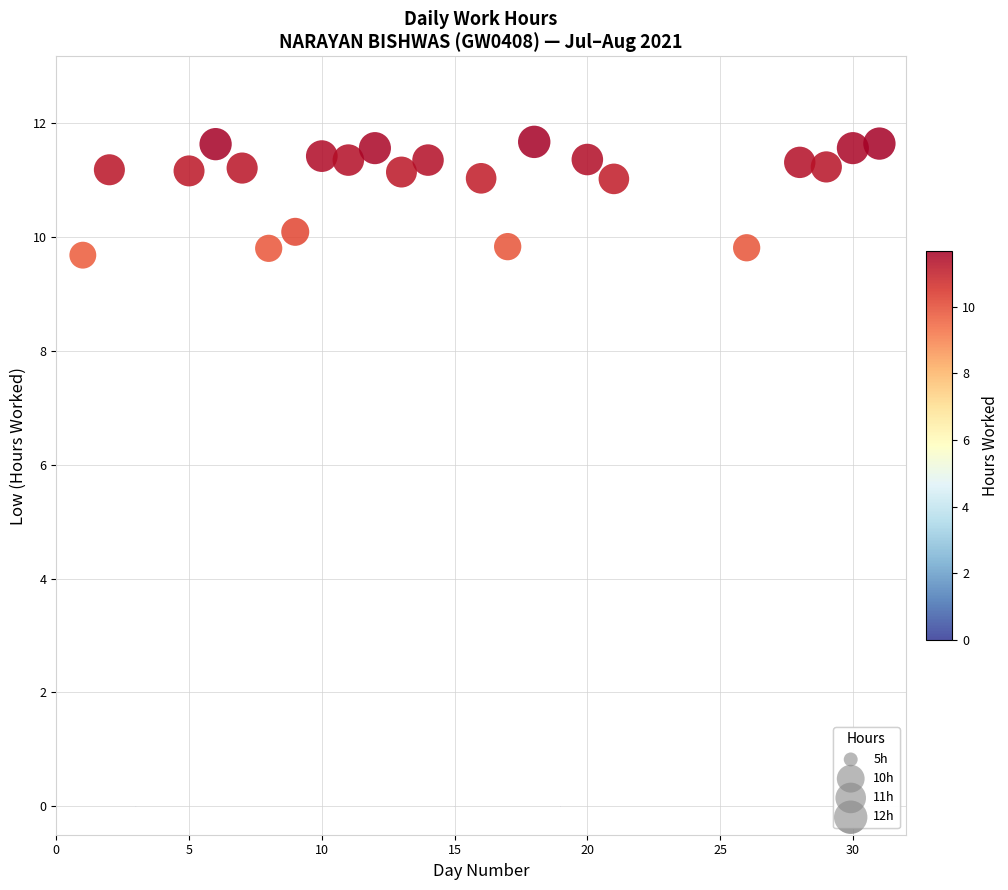

What is the range of X values (max minus min)?

30.0